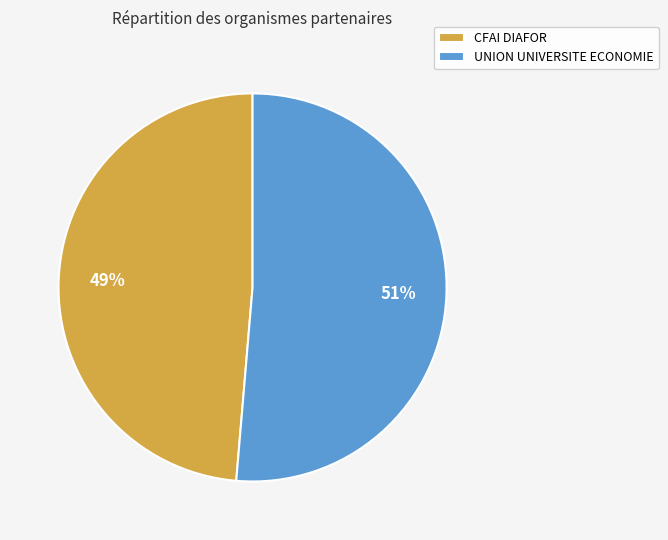

Between CFAI DIAFOR and UNION UNIVERSITE ECONOMIE, which is larger?

UNION UNIVERSITE ECONOMIE